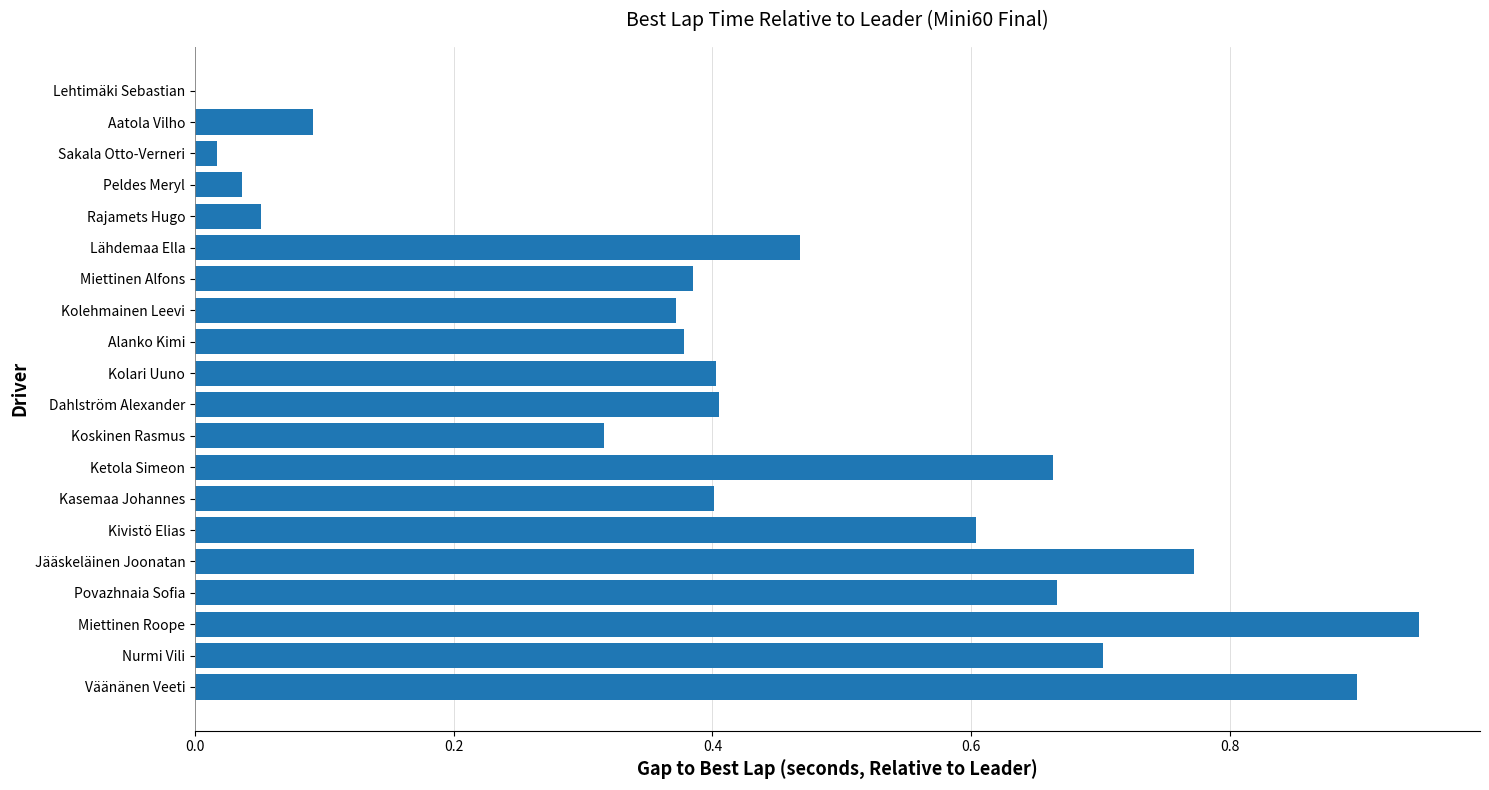

The chart shows a value of 0.7 at Povazhnaia Sofia. True or false?

True